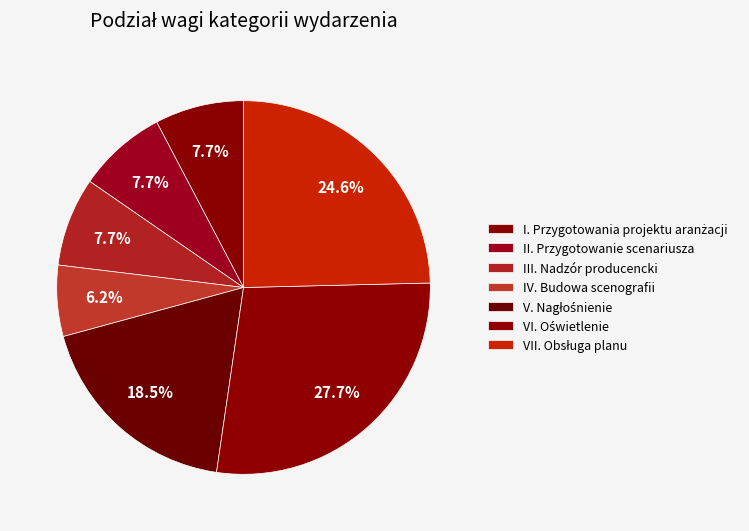

Is there a majority slice in this chart?

No